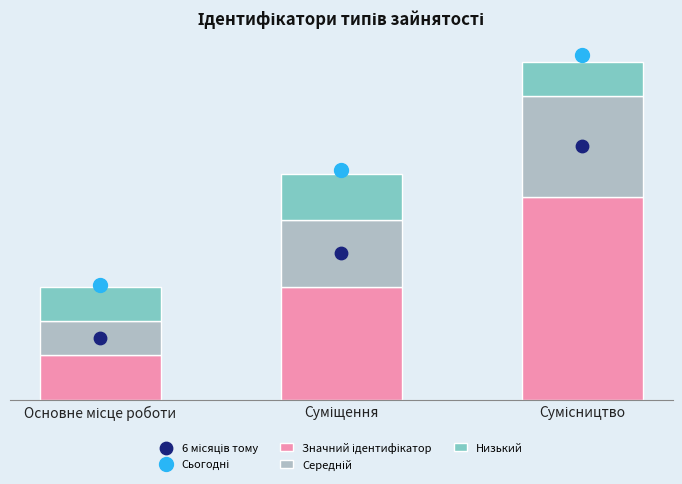

Which series has the largest Y range (max minus min)?

Сьогодні